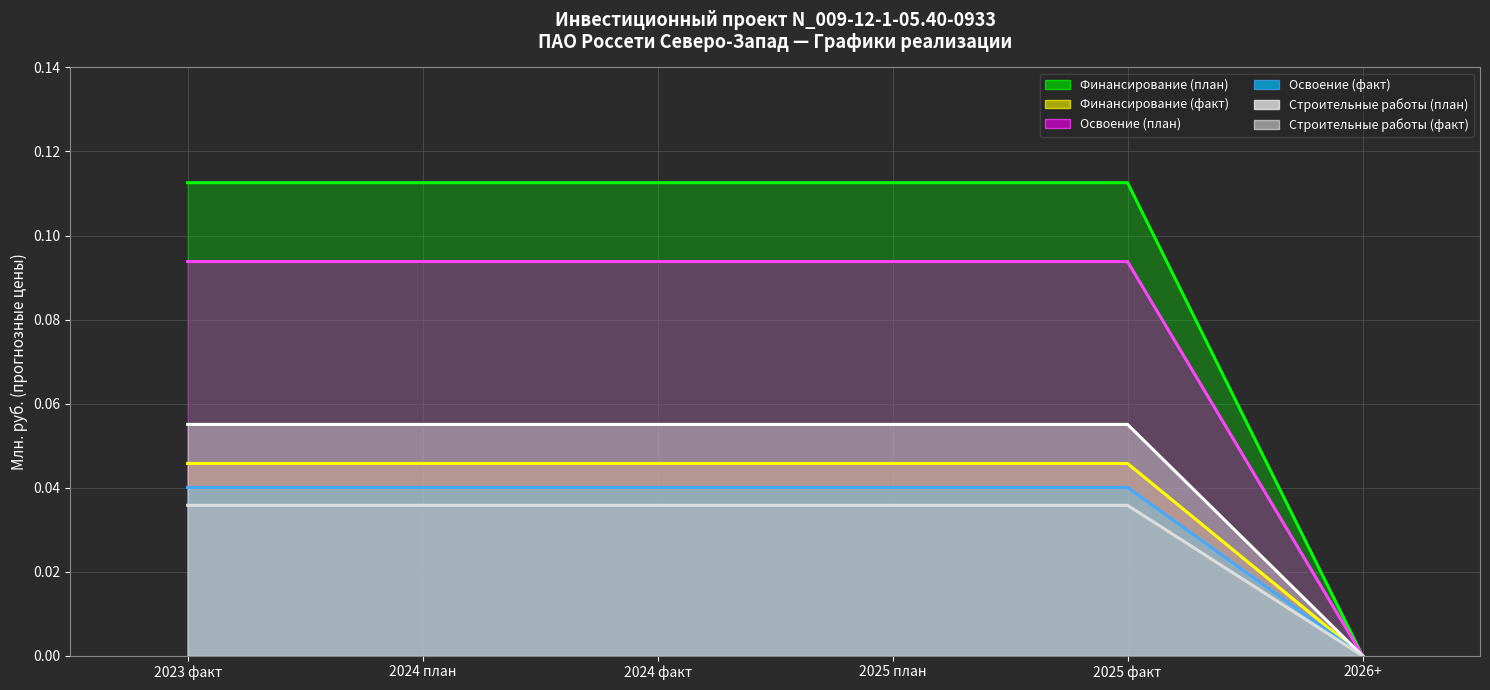

List the series in order of their peak value, highest first.

Финансирование (факт), Освоение (факт), Строительные работы (факт), Освоение (план), Финансирование (план), Строительные работы (план)